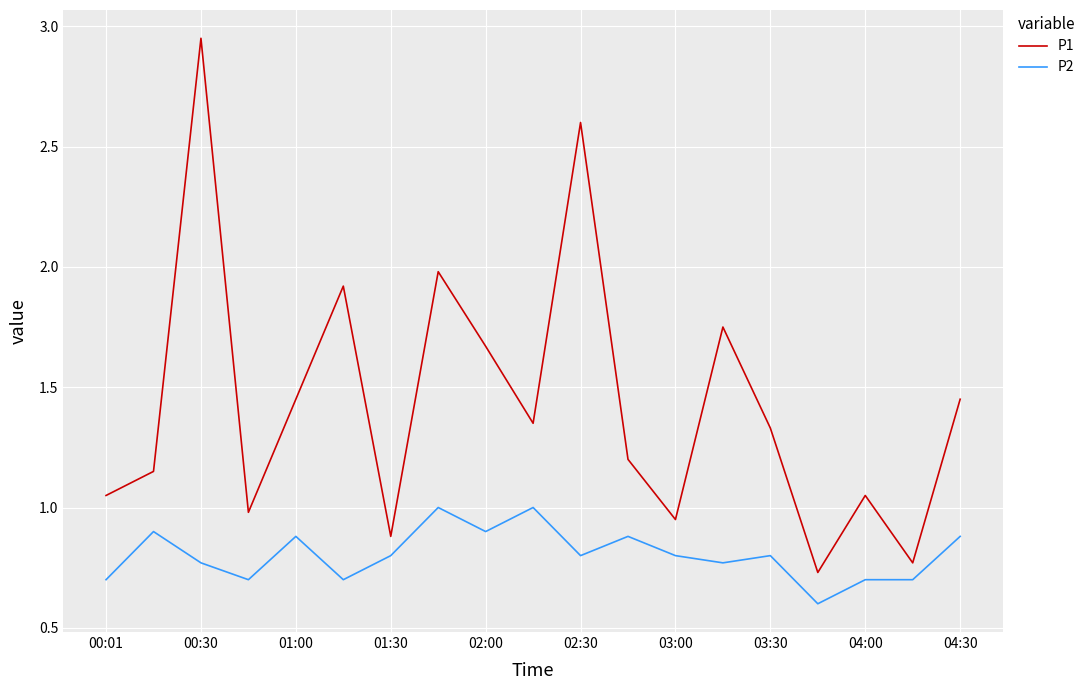

Which series has the largest range (max minus min)?

P1